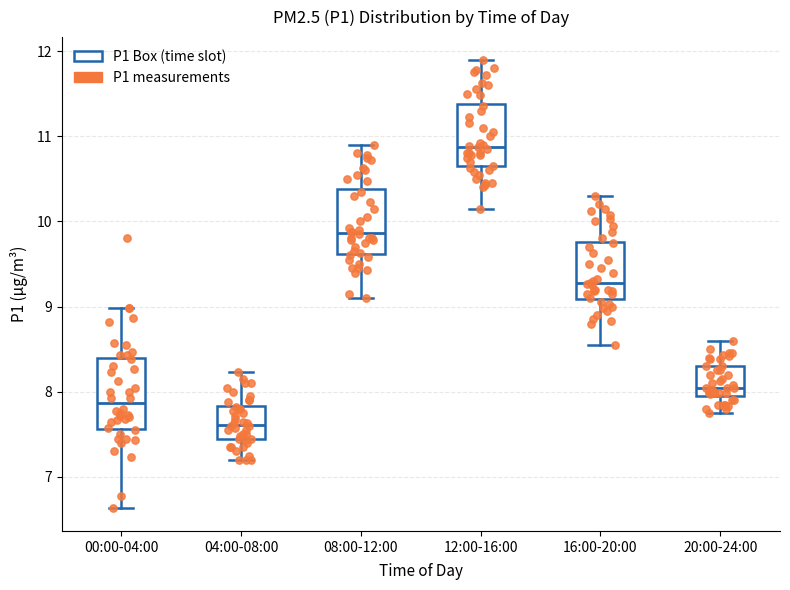

Which box's median line is the lowest?

04:00-08:00